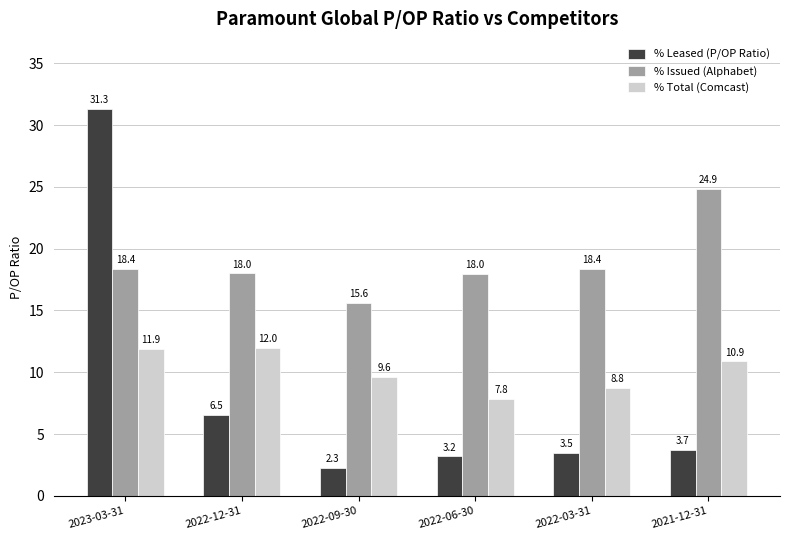

At 2022-06-30, list the series in order from smallest to largest.

% Leased (P/OP Ratio), % Total (Comcast), % Issued (Alphabet)